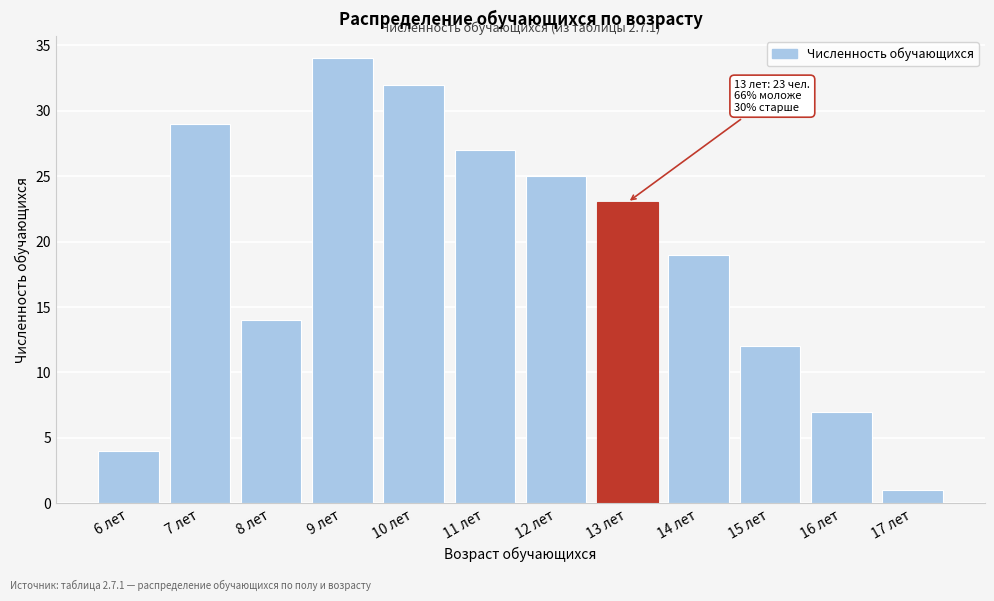

Reading right to left, what are all the values shown in this chart?

1	7	12	19	23	25	27	32	34	14	29	4